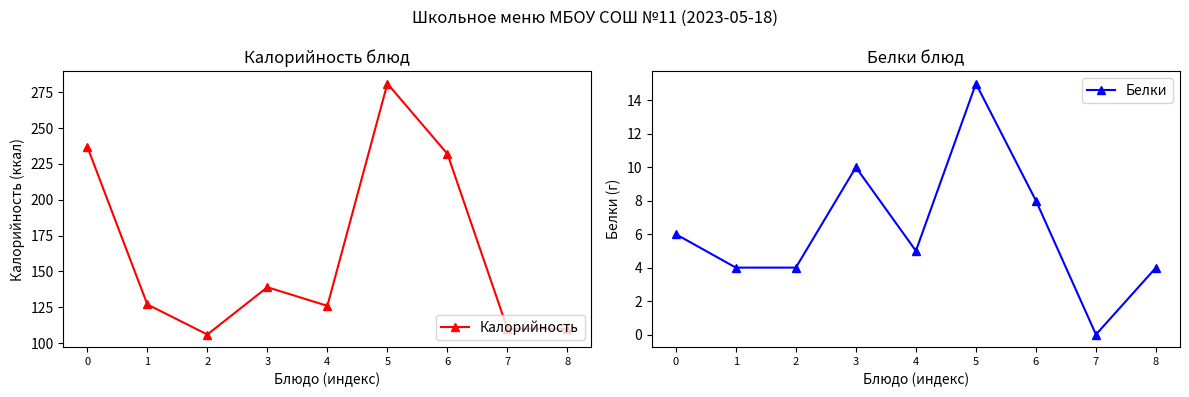

How many lines are shown in the chart?

2